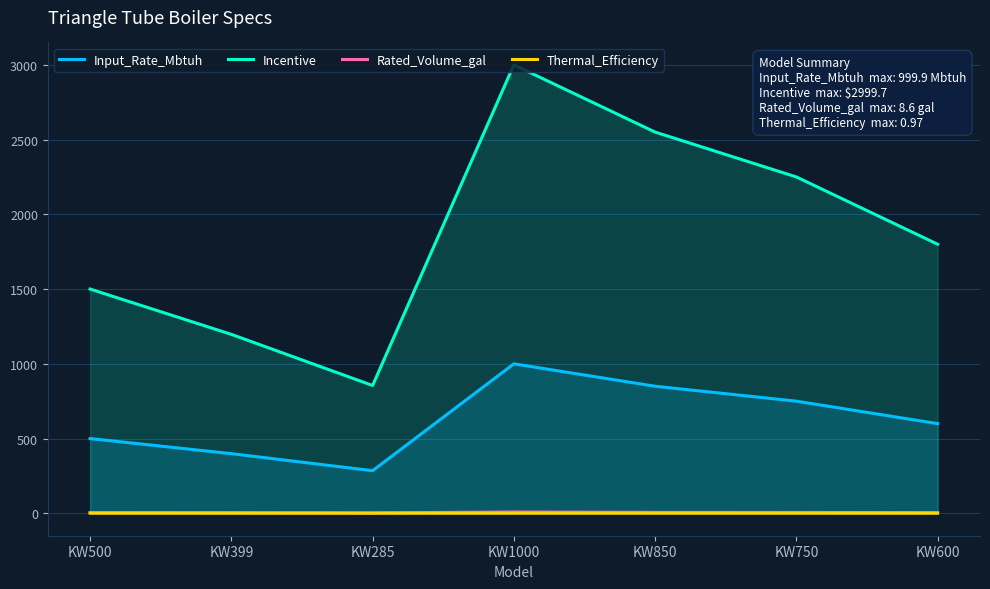

Between KW399 and KW750, which is larger?

KW750